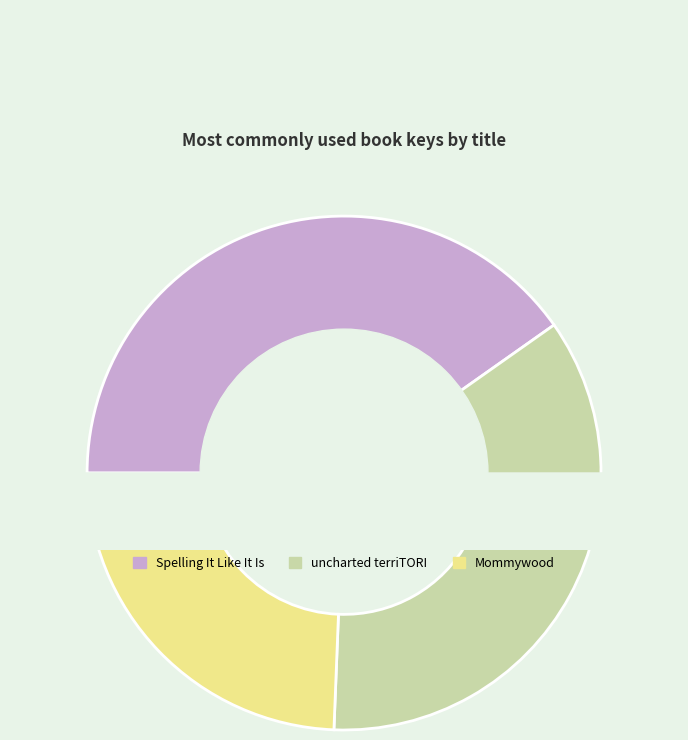

To the nearest percent, what is the average slice percentage?

33%